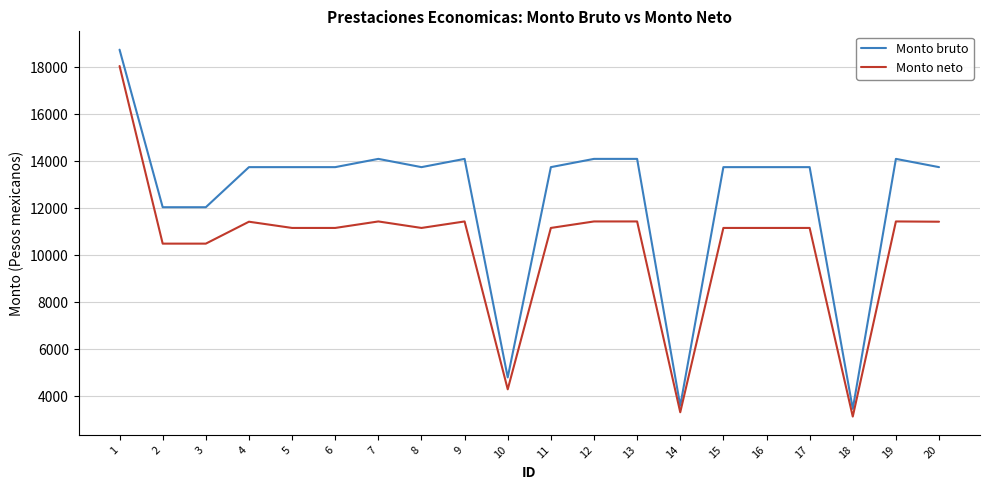

Read the Monto bruto value at 10.

4796.1